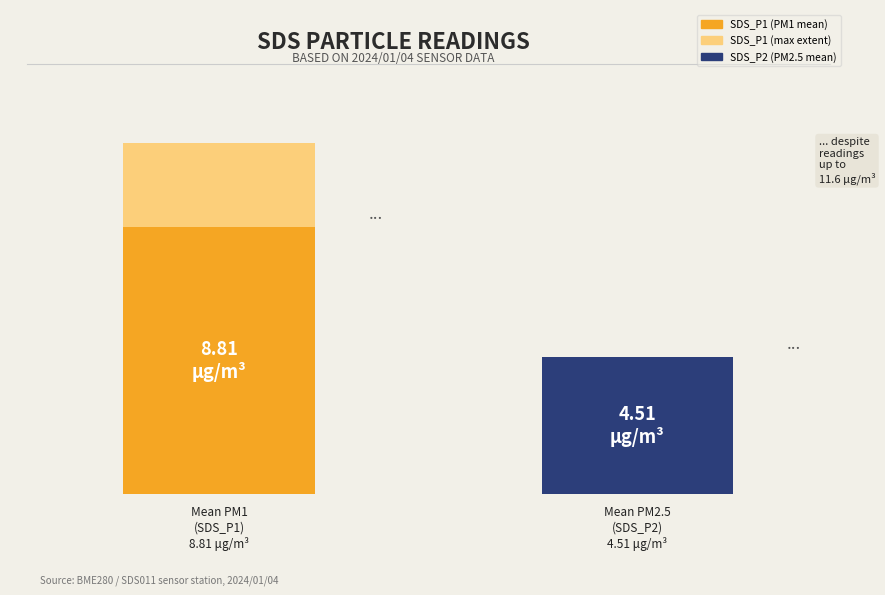

True or false: SDS_P2 has a value of 7.4 at 00:41.

False